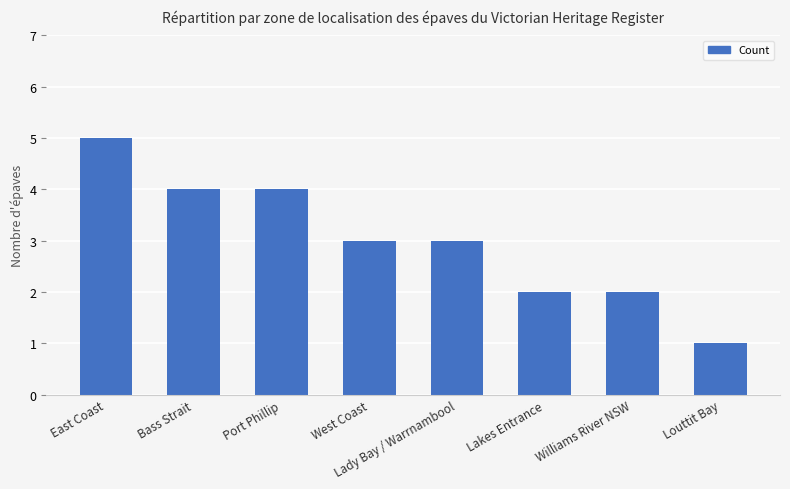

Approximately how many times larger is the value at East Coast compared to West Coast?

1.7